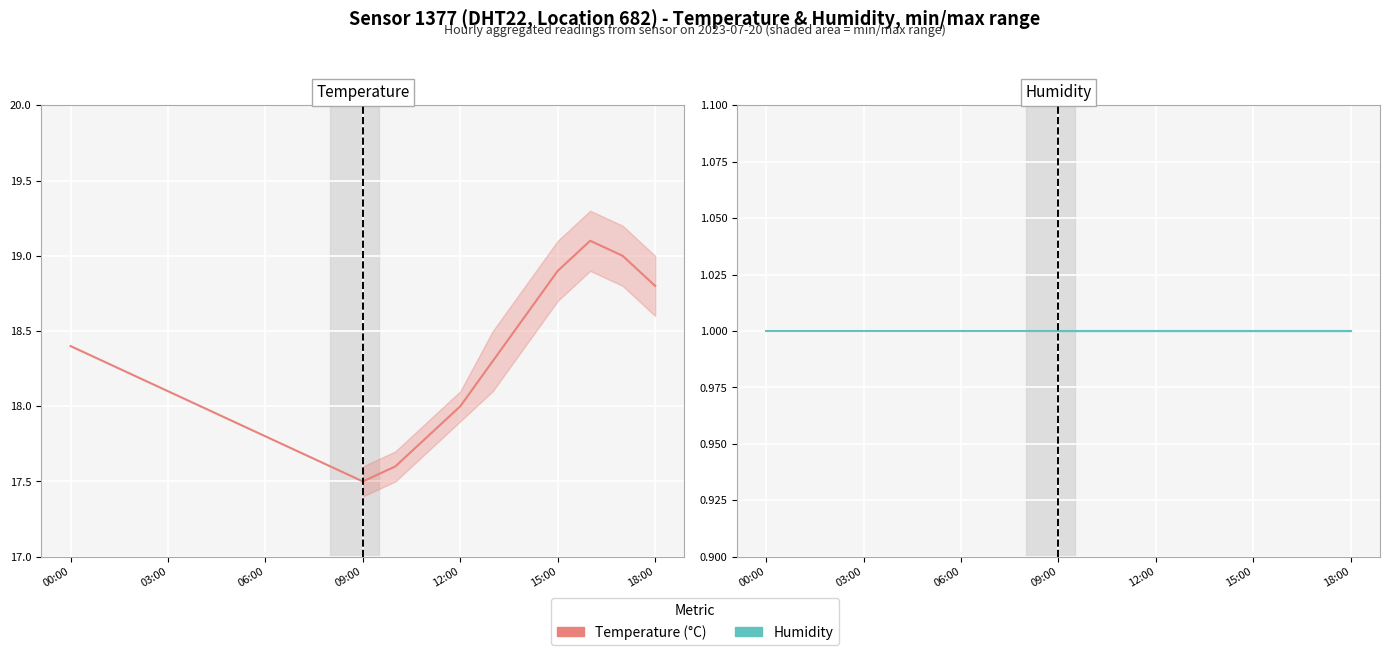

How many distinct data groups are displayed?

2